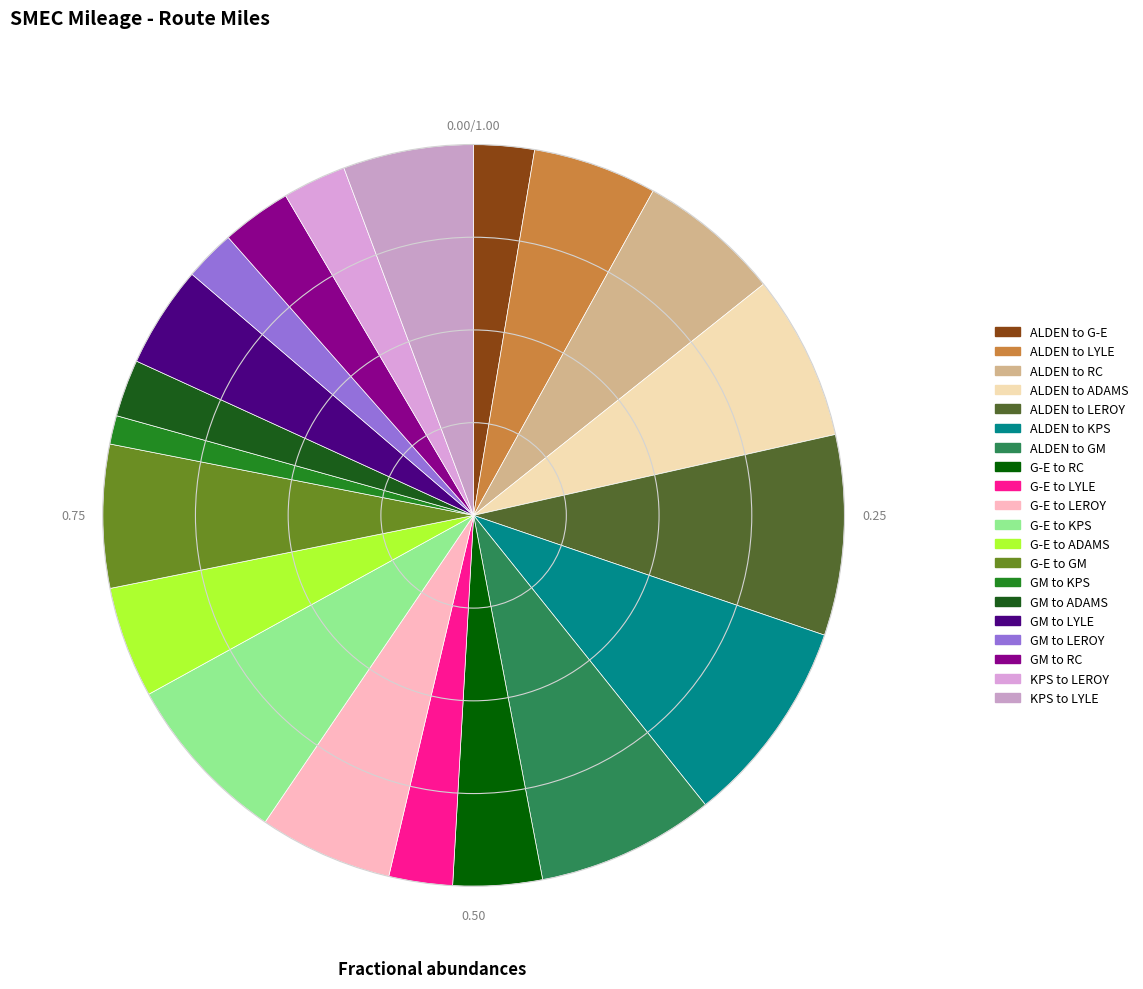

Is it true that ALDEN to G-E is 14% of the pie?

False